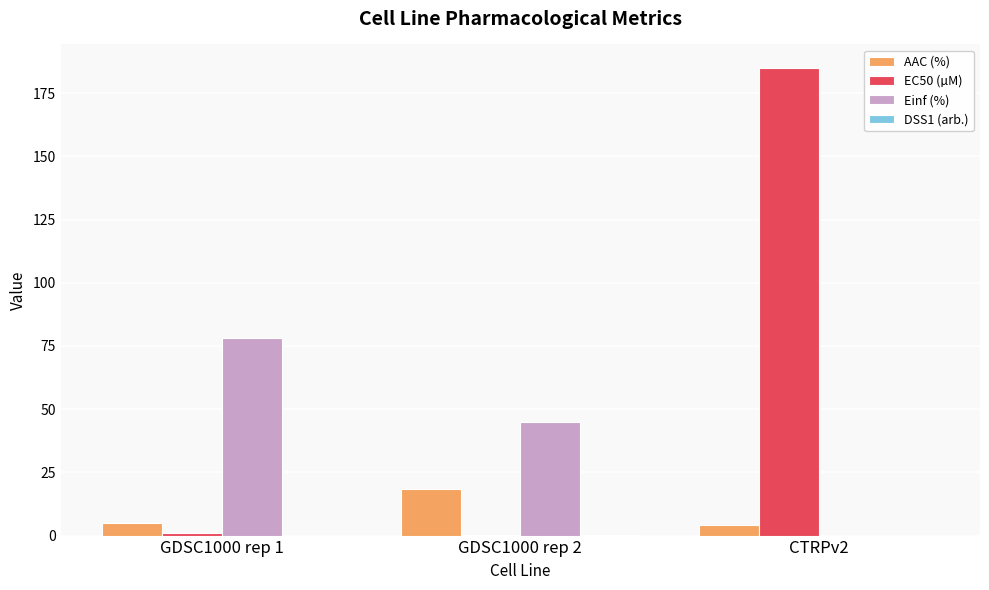

What is the average value of the AAC (%) series?

9.1